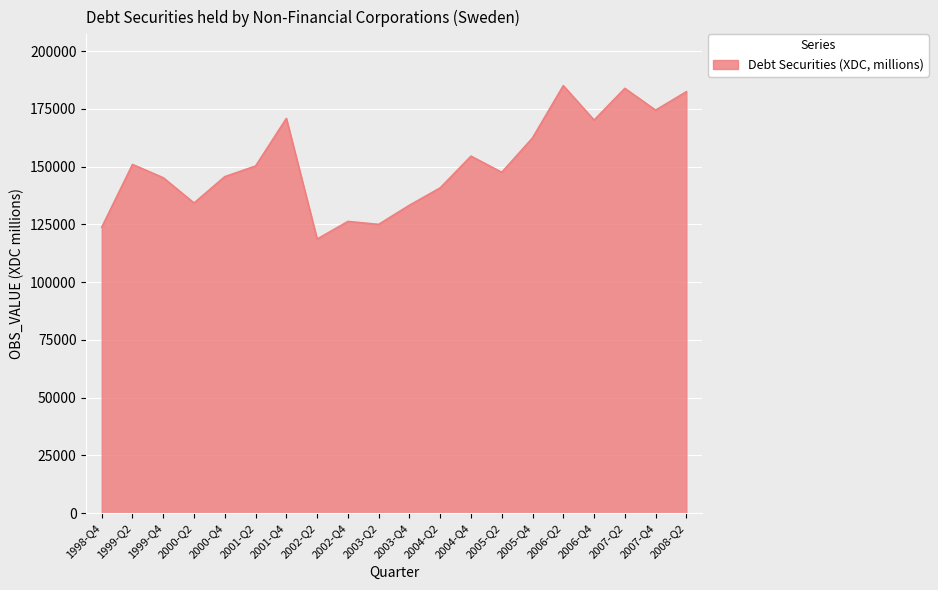

The value at 2000-Q4 is 29740. True or false?

False